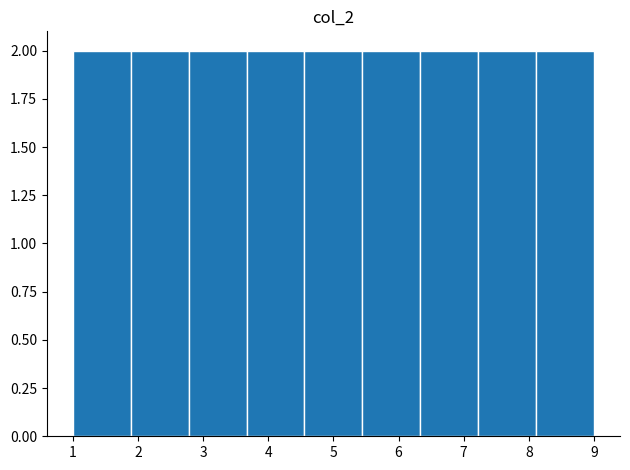

How tall is the bar that spans 1.0 to 1.9 on the x-axis? Neither the bar edges nor the heights are printed on the chart, so give them approximately, as read against the axes.

2